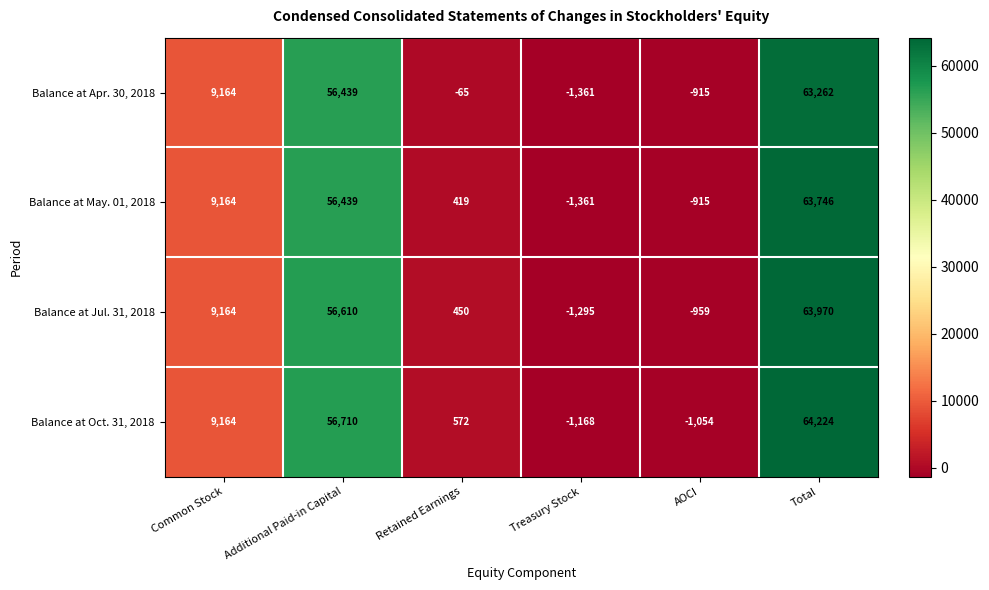

What is the difference between the maximum and minimum values in the Balance at Apr. 30, 2018 series?

64623